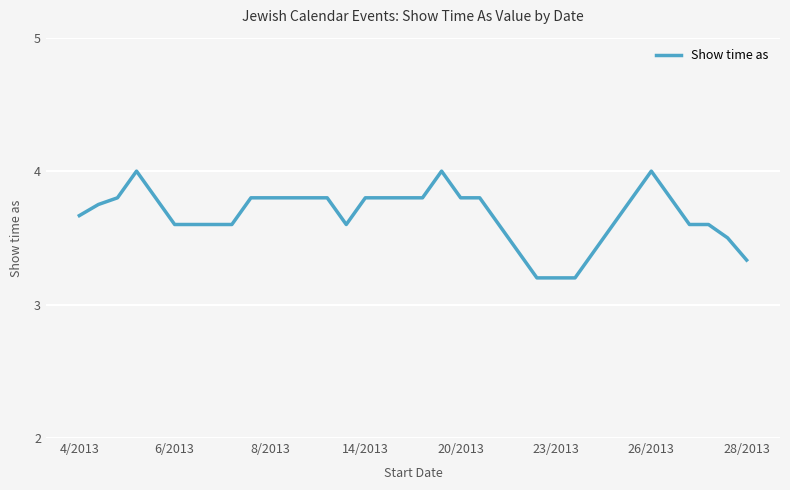

What is the greatest value displayed?

4.0